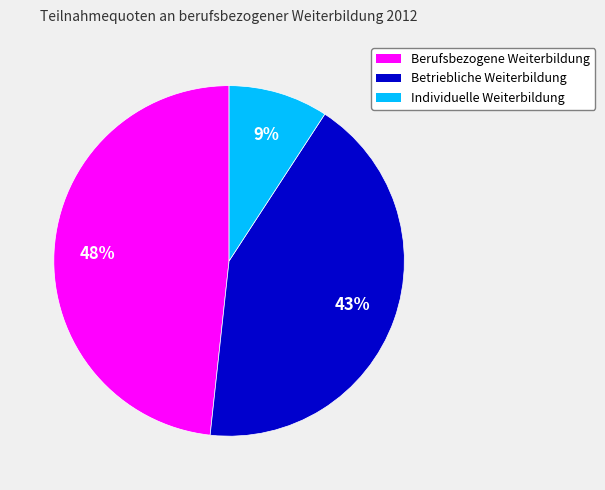

To the nearest percent, what is the average slice percentage?

33%